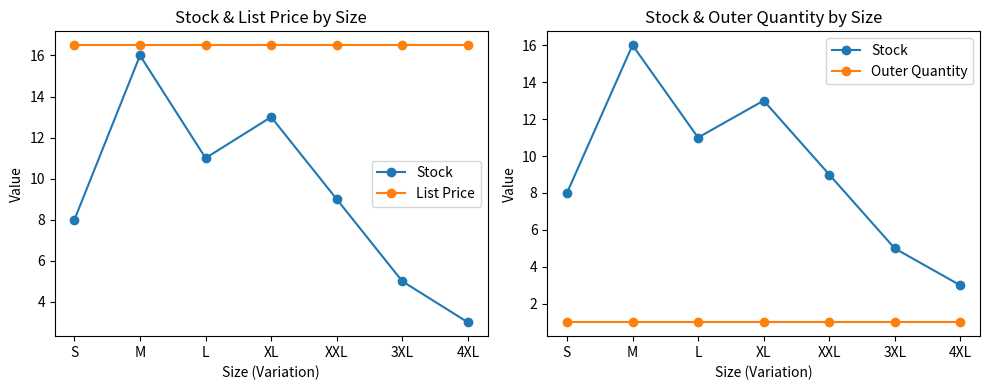

True or false: Stock has a value of 5.7 at XL.

False